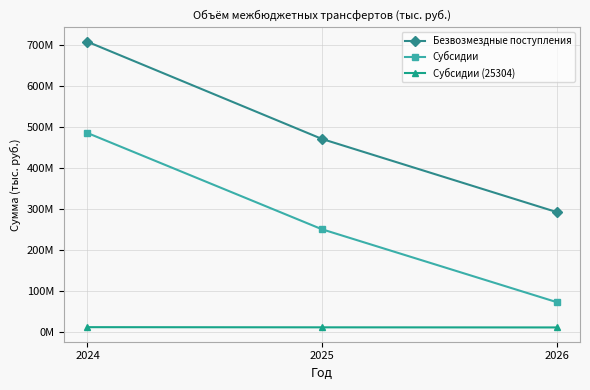

What is the difference between the highest and lowest values at 2025?

459481853.8